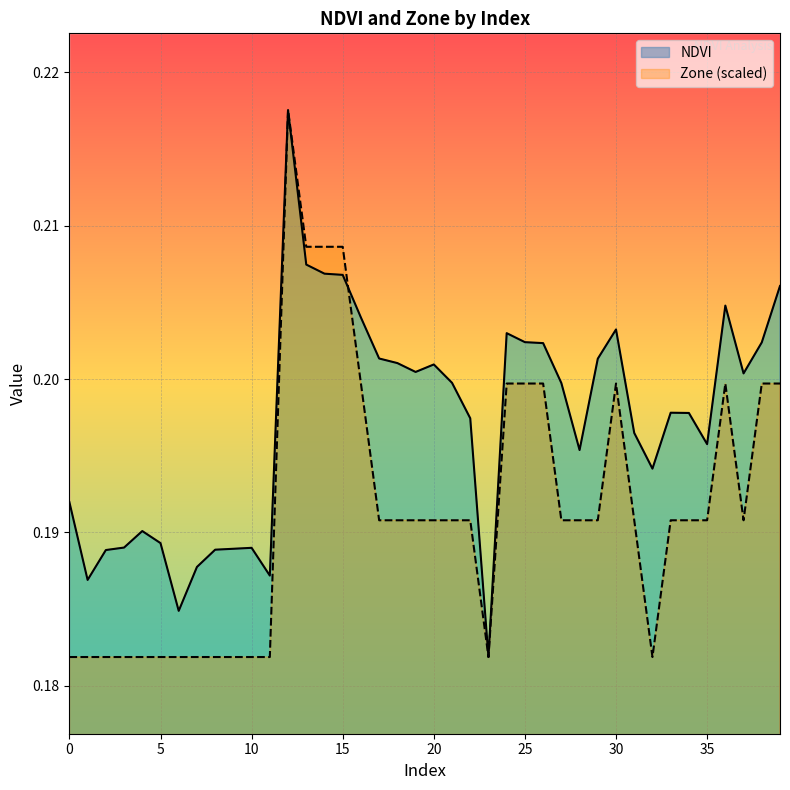

Which series has the largest range (max minus min)?

NDVI